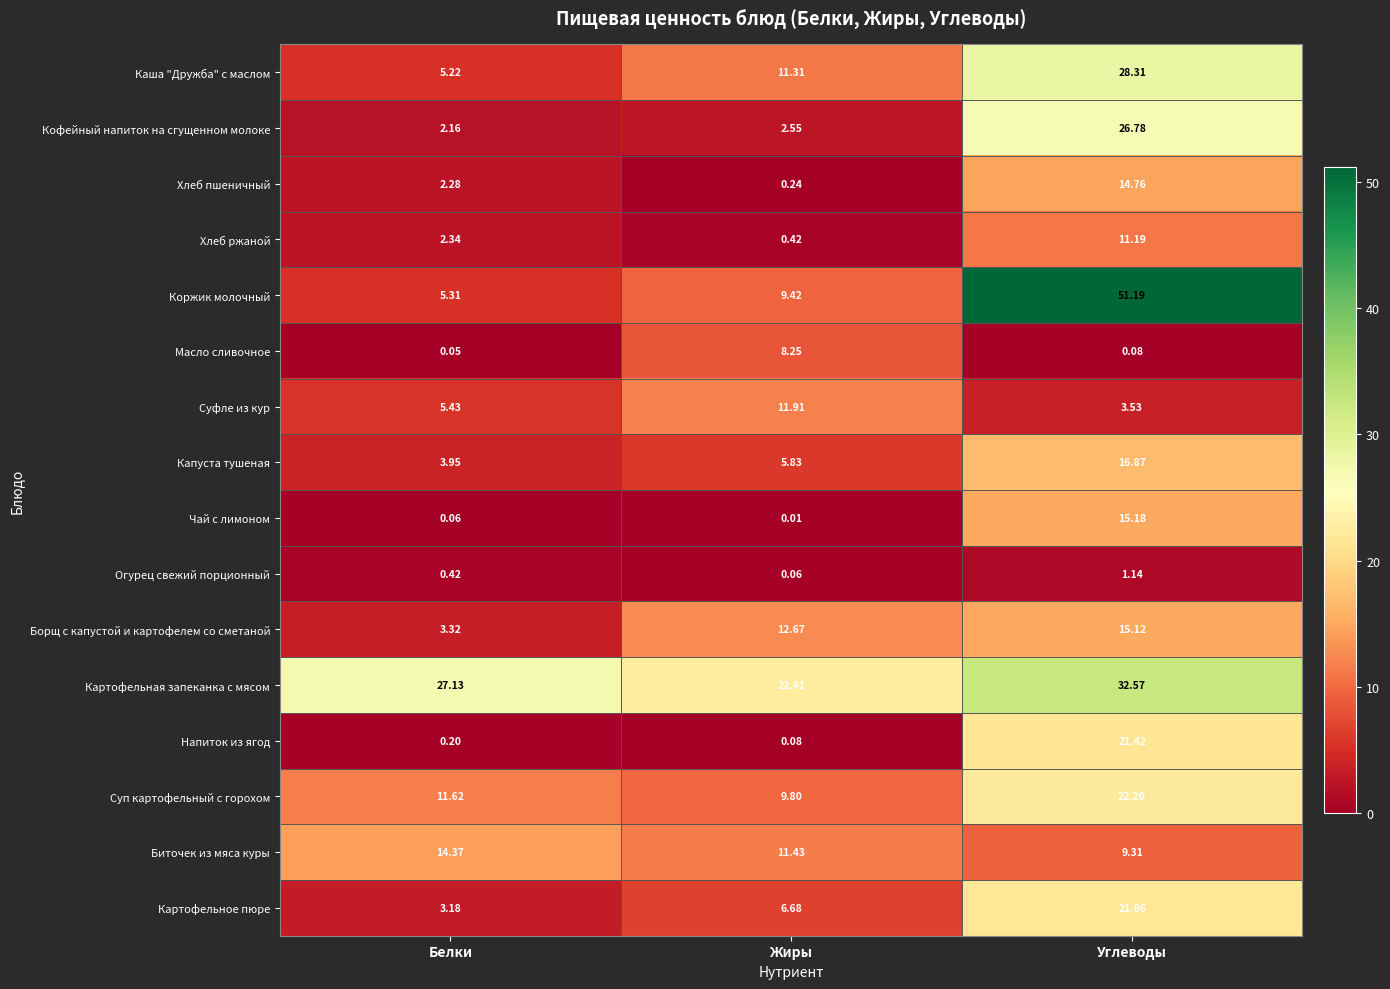

At Белки, list the series in order from smallest to largest.

Масло сливочное, Чай с лимоном, Напиток из ягод, Огурец свежий порционный, Кофейный напиток на сгущенном молоке, Хлеб пшеничный, Хлеб ржаной, Картофельное пюре, Борщ с капустой и картофелем со сметаной, Капуста тушеная, Каша "Дружба" с маслом, Коржик молочный, Суфле из кур, Суп картофельный с горохом, Биточек из мяса куры, Картофельная запеканка с мясом